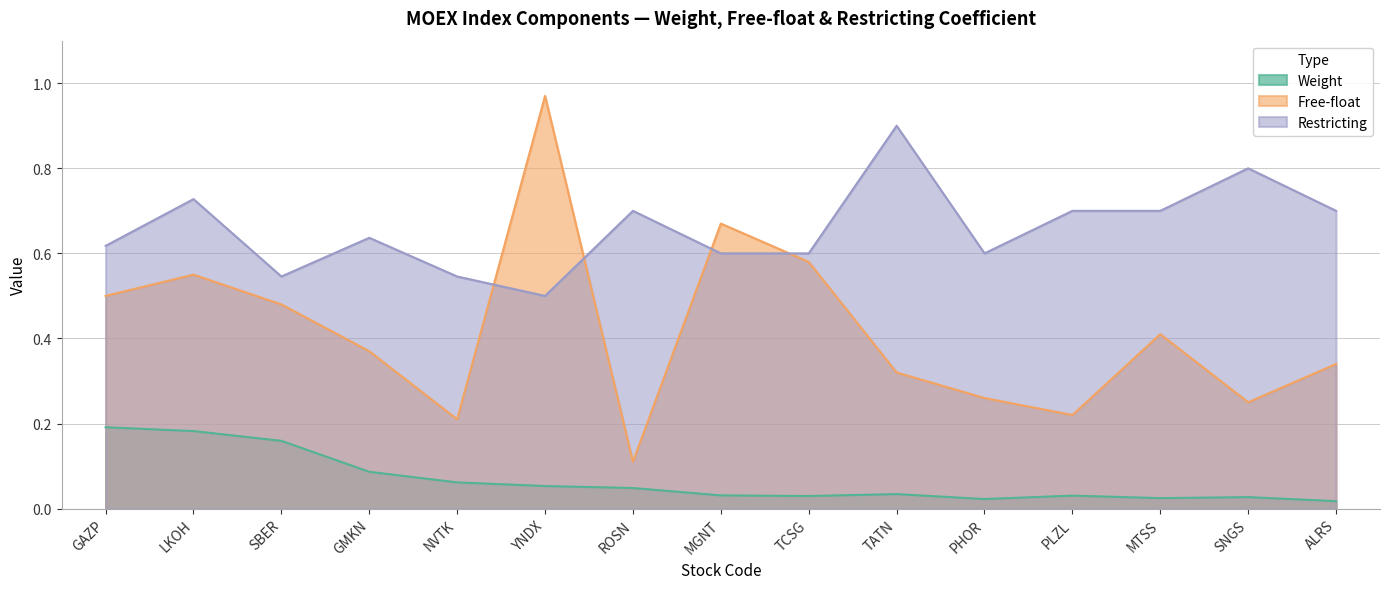

Reading right to left, what are all the values shown in this chart?

Weight: ALRS=0.0	SNGS=0.0	MTSS=0.0	PLZL=0.0	PHOR=0.0	TATN=0.0	TCSG=0.0	MGNT=0.0	ROSN=0.0	YNDX=0.1	NVTK=0.1	GMKN=0.1	SBER=0.2	LKOH=0.2	GAZP=0.2
Free-float: ALRS=0.3	SNGS=0.2	MTSS=0.4	PLZL=0.2	PHOR=0.3	TATN=0.3	TCSG=0.6	MGNT=0.7	ROSN=0.1	YNDX=1.0	NVTK=0.2	GMKN=0.4	SBER=0.5	LKOH=0.6	GAZP=0.5
Restricting: ALRS=0.7	SNGS=0.8	MTSS=0.7	PLZL=0.7	PHOR=0.6	TATN=0.9	TCSG=0.6	MGNT=0.6	ROSN=0.7	YNDX=0.5	NVTK=0.5	GMKN=0.6	SBER=0.5	LKOH=0.7	GAZP=0.6